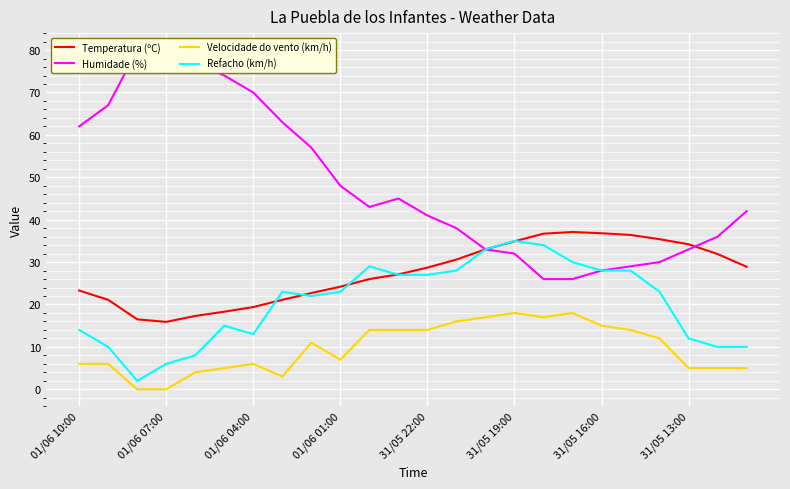

Reading left to right, list all the values displayed in this chart.

Temperatura (ºC): 23.3	21.1	16.5	15.9	17.3	18.3	19.4	21.1	22.7	24.2	26.0	27.1	28.7	30.6	33.0	34.9	36.7	37.1	36.8	36.4	35.4	34.2	31.9	28.9
Humidade (%): 62.0	67.0	80.0	77.0	77.0	74.0	70.0	63.0	57.0	48.0	43.0	45.0	41.0	38.0	33.0	32.0	26.0	26.0	28.0	29.0	30.0	33.0	36.0	42.0
Velocidade do vento (km/h): 6.0	6.0	0.0	0.0	4.0	5.0	6.0	3.0	11.0	7.0	14.0	14.0	14.0	16.0	17.0	18.0	17.0	18.0	15.0	14.0	12.0	5.0	5.0	5.0
Refacho (km/h): 14.0	10.0	2.0	6.0	8.0	15.0	13.0	23.0	22.0	23.0	29.0	27.0	27.0	28.0	33.0	35.0	34.0	30.0	28.0	28.0	23.0	12.0	10.0	10.0